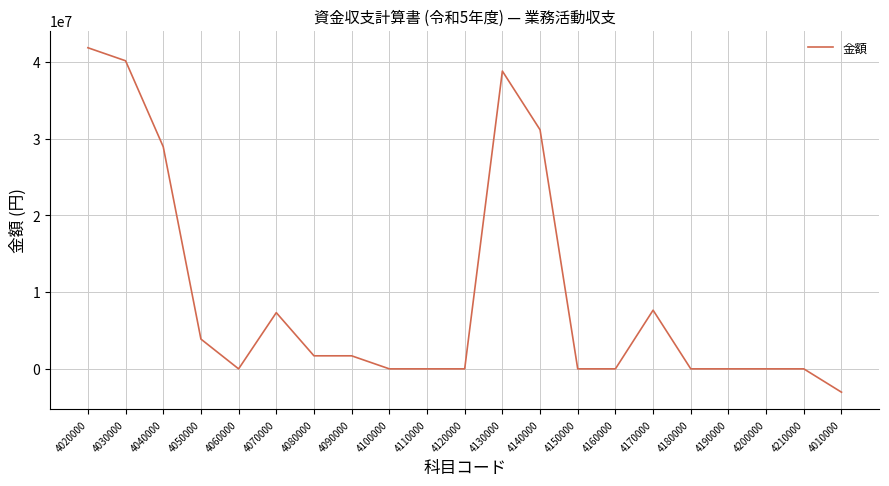

Reading left to right, extract all data points from this chart.

4020000=41868505	4030000=40168602	4040000=28956911	4050000=3883112	4060000=0	4070000=7328579	4080000=1699903	4090000=1699903	4100000=0	4110000=0	4120000=0	4130000=38824431	4140000=31172930	4150000=0	4160000=0	4170000=7651501	4180000=0	4190000=0	4200000=0	4210000=0	4010000=-3044074